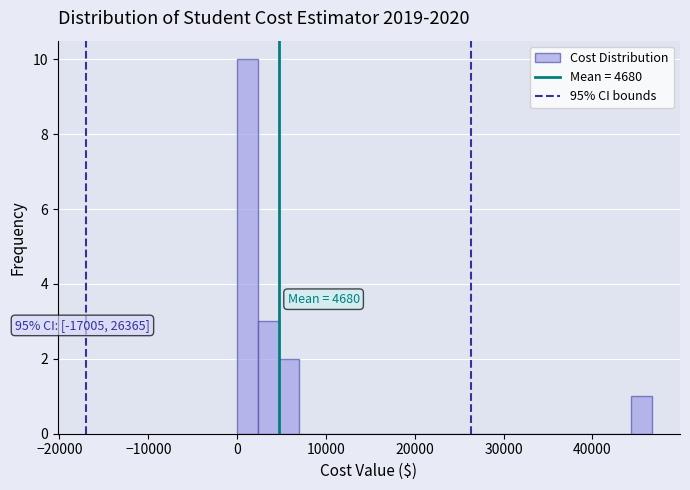

Read against the x-axis, roughly where is the centre of the tallest bar?

1000